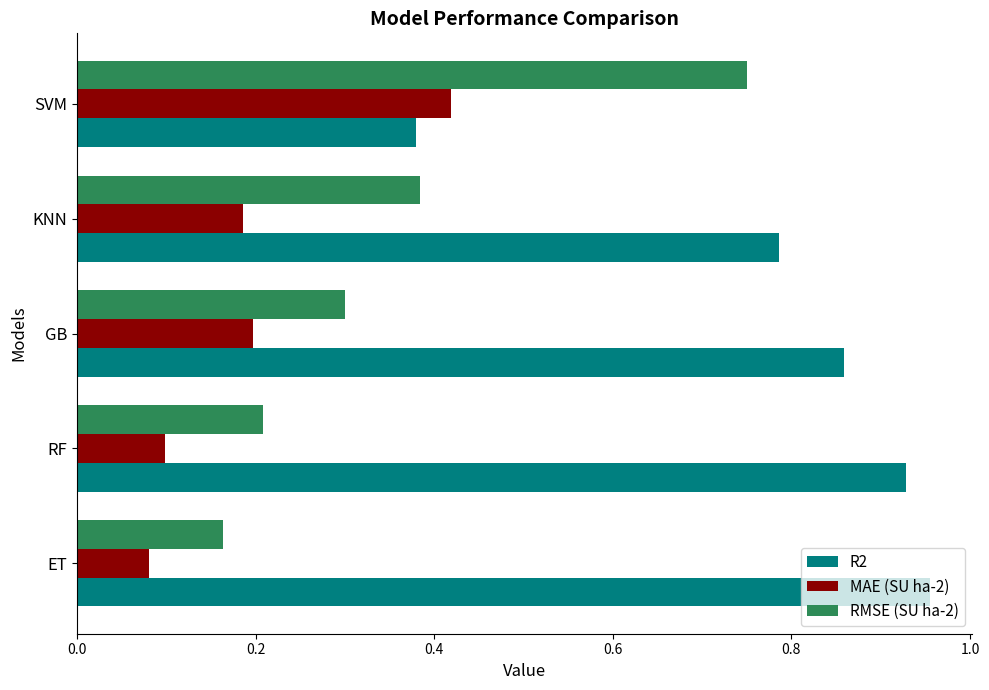

What are all the series names shown in the legend?

R2, MAE (SU ha-2), RMSE (SU ha-2)